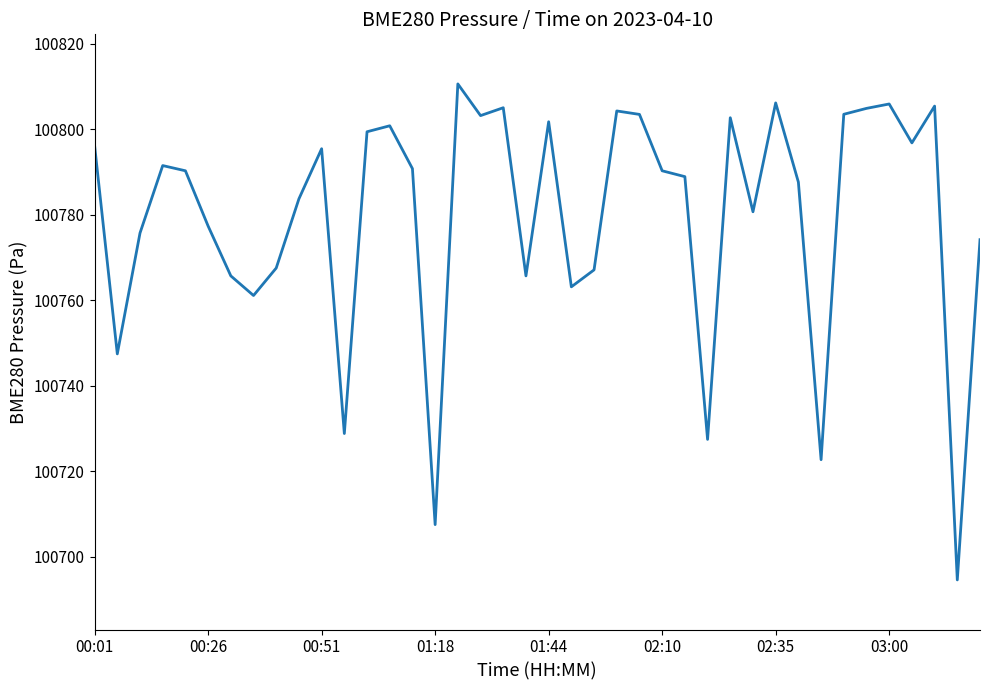

How many interior local valleys (lower than both neighbors) does the data have?

12